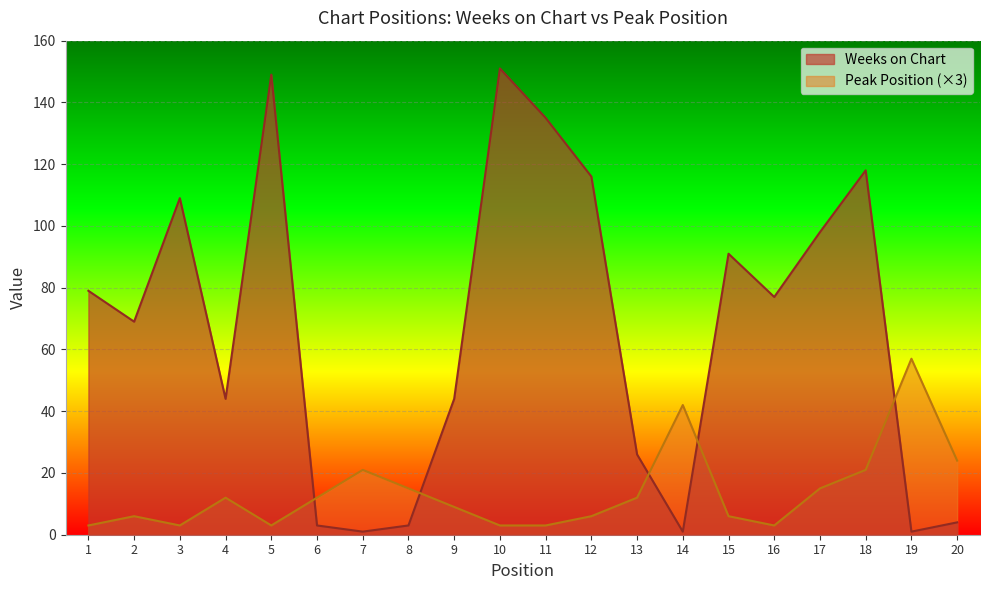

The value of Peak Position at 9 is 9. True or false?

True